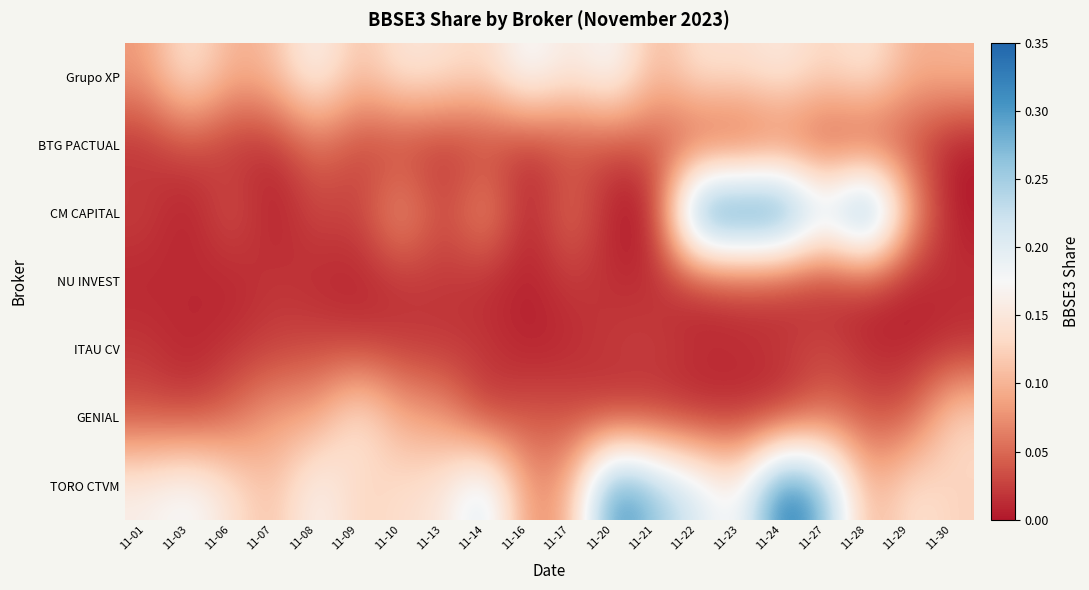

Which series has the largest total across all categories?

TORO CTVM